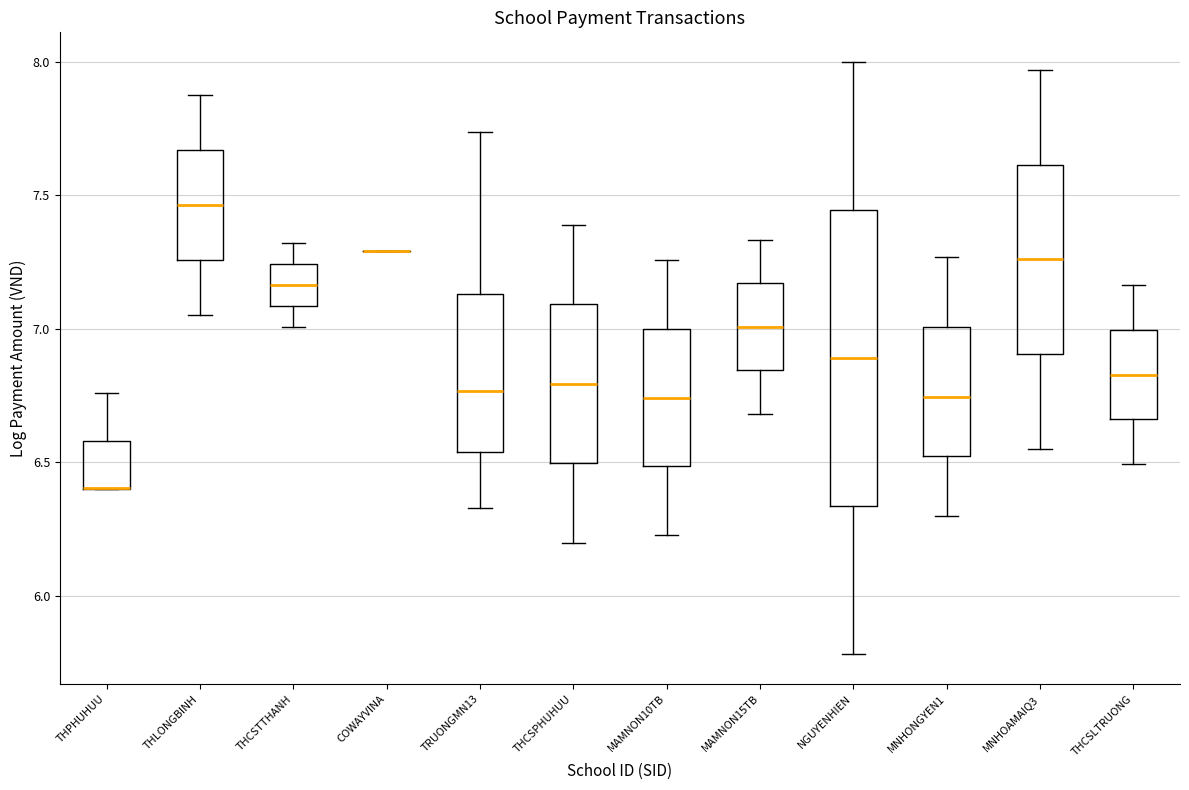

Where is the upper edge of the box for MNHOAMAIQ3 on the y-axis? The values are not printed on the chart, so give them approximately, as read against the axis.

7.60